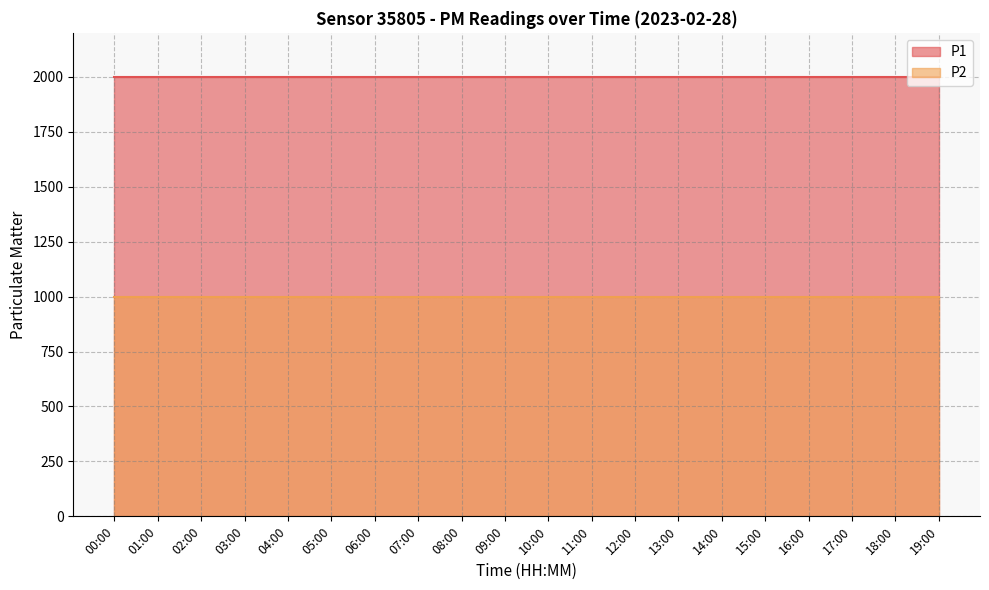

Which series has the largest total across all categories?

P1